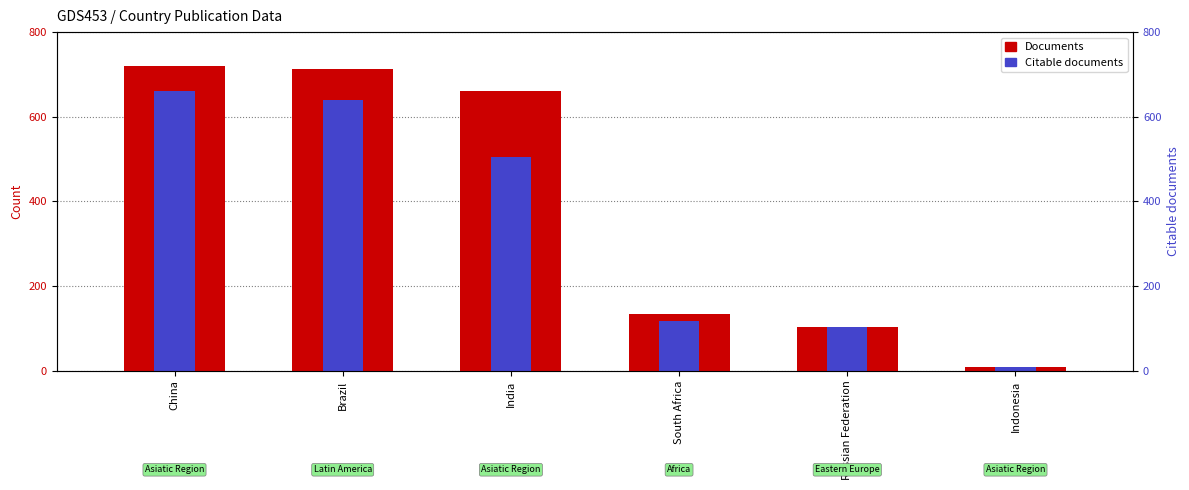

What is the average value of the Citable documents series?

338